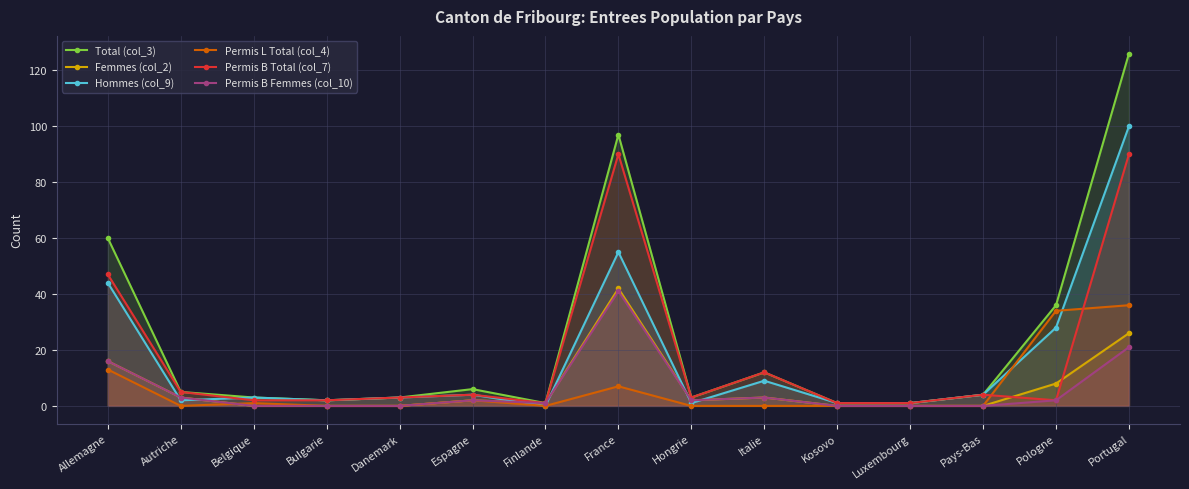

Which series changed the most between Finlande and Pays-Bas?

Hommes (col_9)